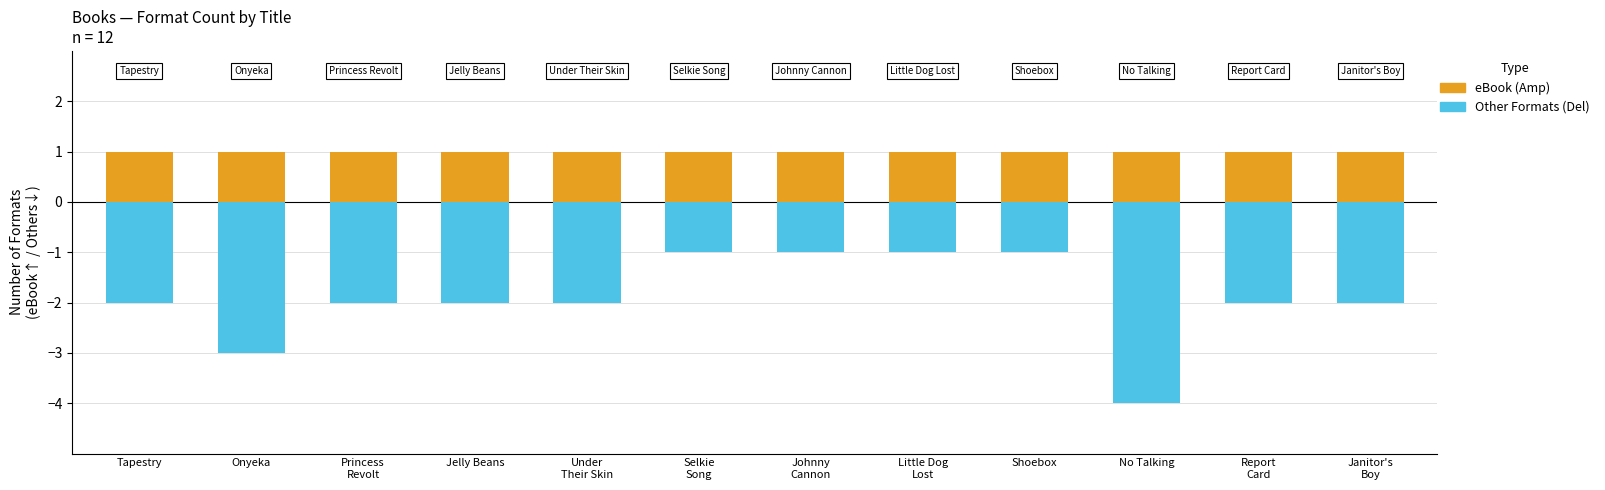

Count the number of categories in the chart.

12